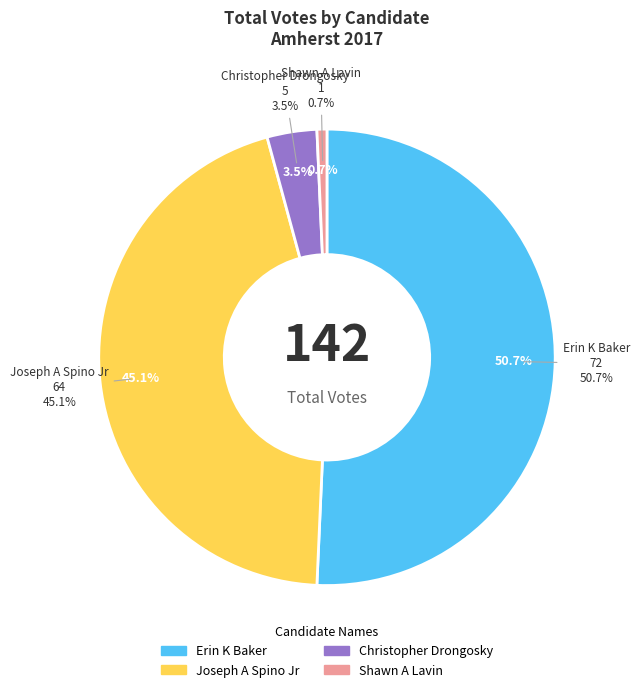

True or false: 1 accounts for 1% of the total.

False